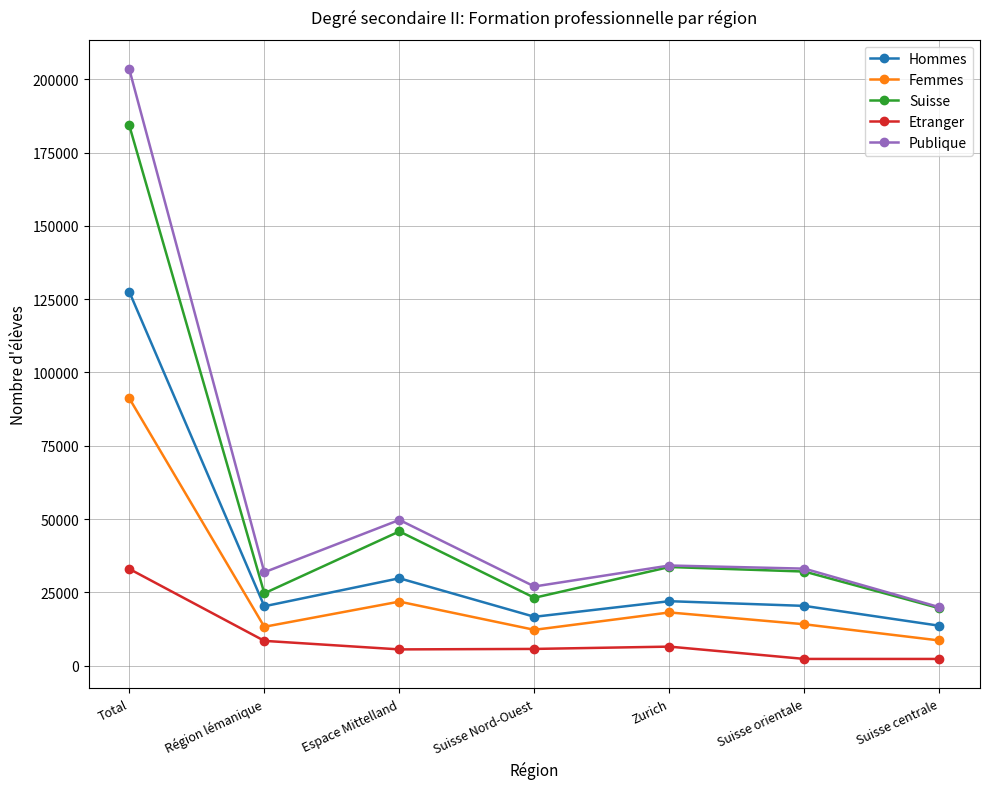

Rank the series at Total from lowest to highest value.

Etranger, Femmes, Hommes, Suisse, Publique